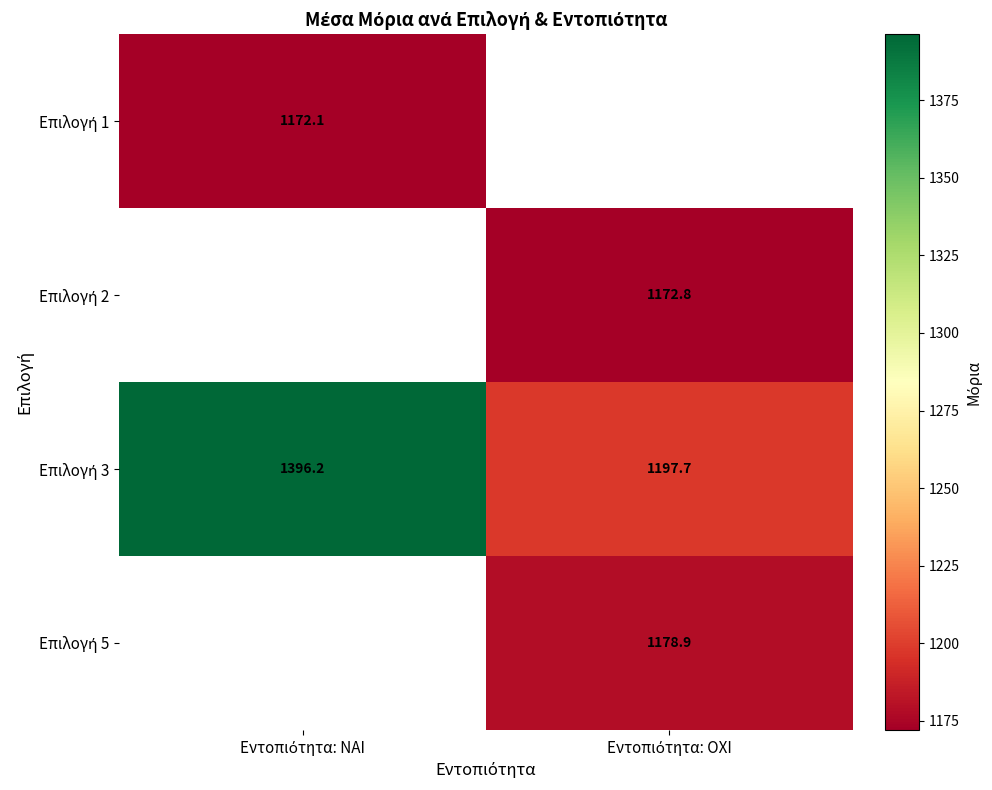

Between Εντοπιότητα: ΟΧΙ and Εντοπιότητα: ΝΑΙ, which is larger?

Εντοπιότητα: ΝΑΙ